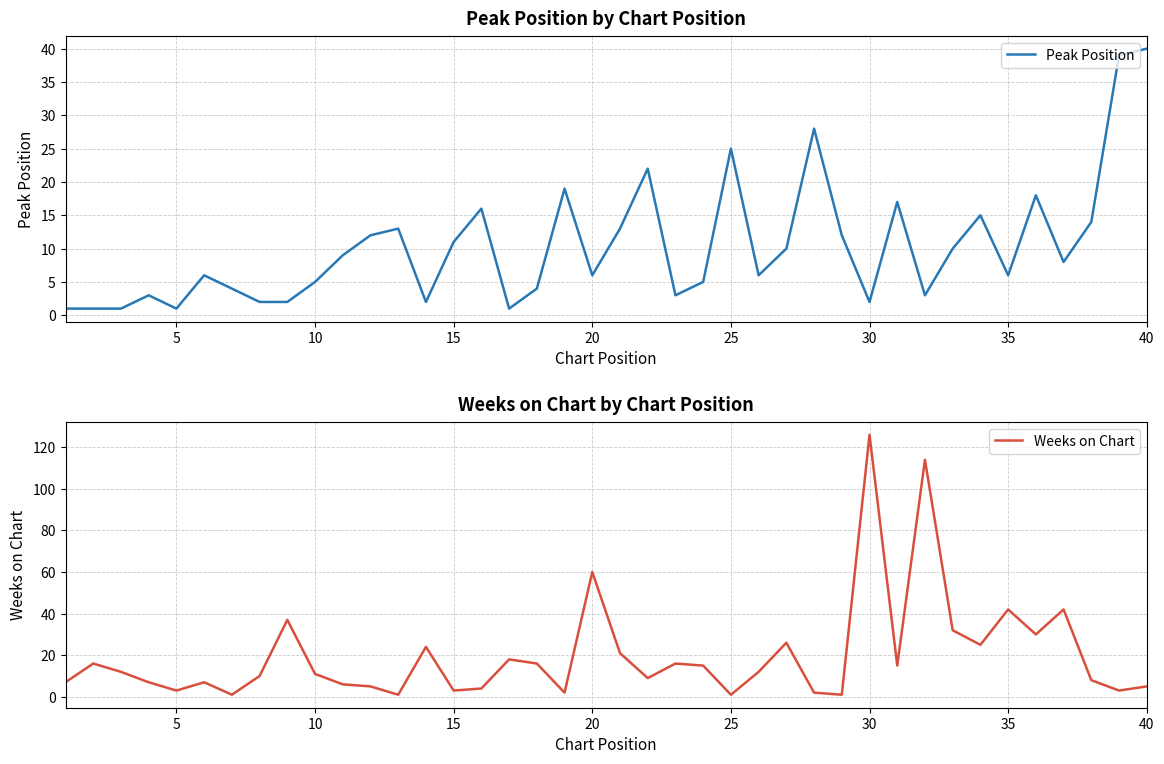

What are all the series names shown in the legend?

Peak Position, Weeks on Chart